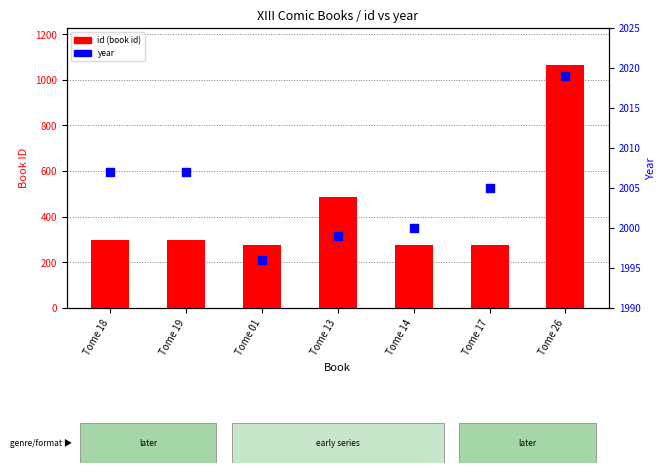

What is the total value across all series at Tome 19?

2303